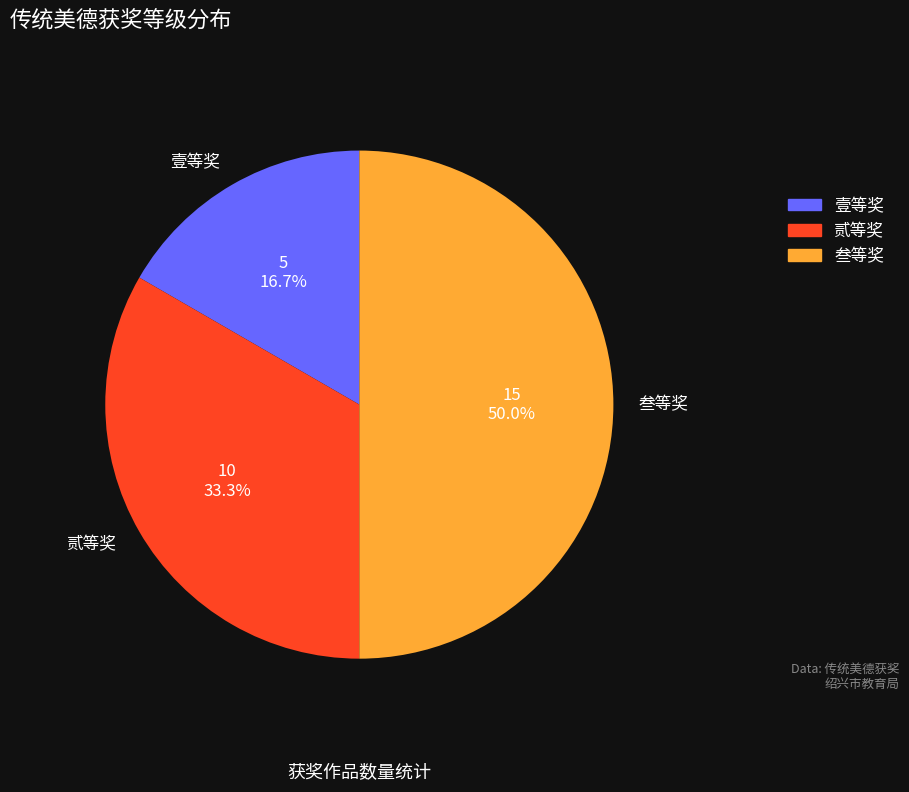

To the nearest percent, what is the combined percentage of 壹等奖 and 贰等奖?

50%